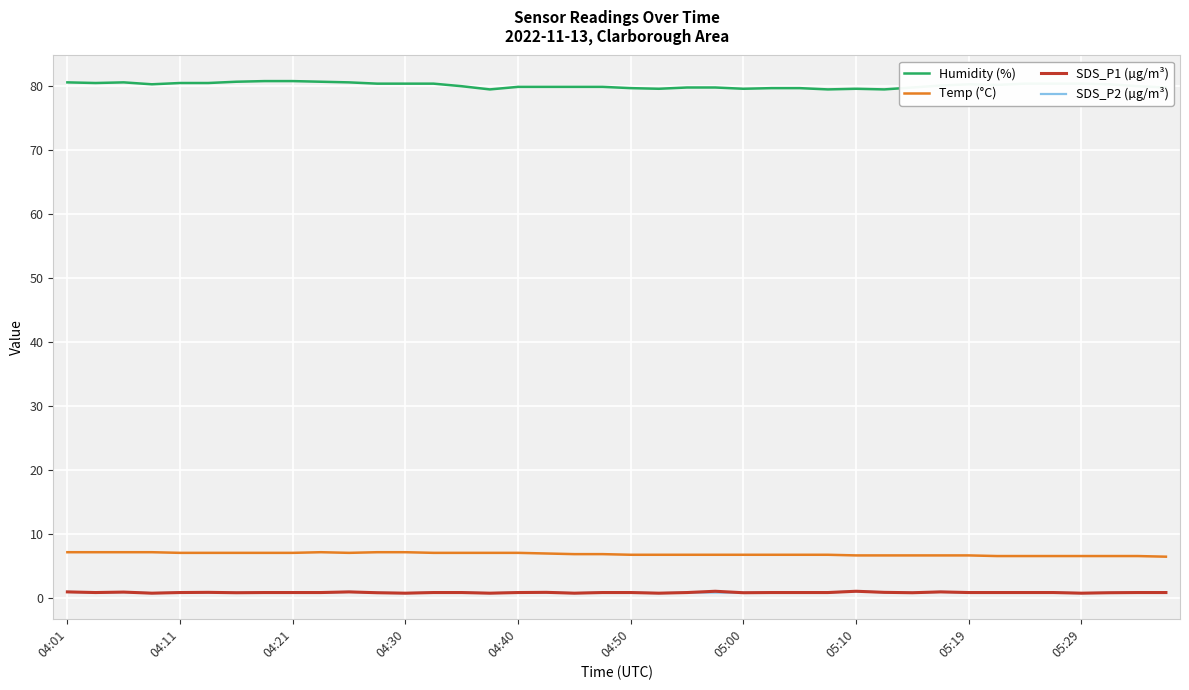

True or false: SDS_P1 (µg/m³) and Humidity (%) intersect in this chart.

False